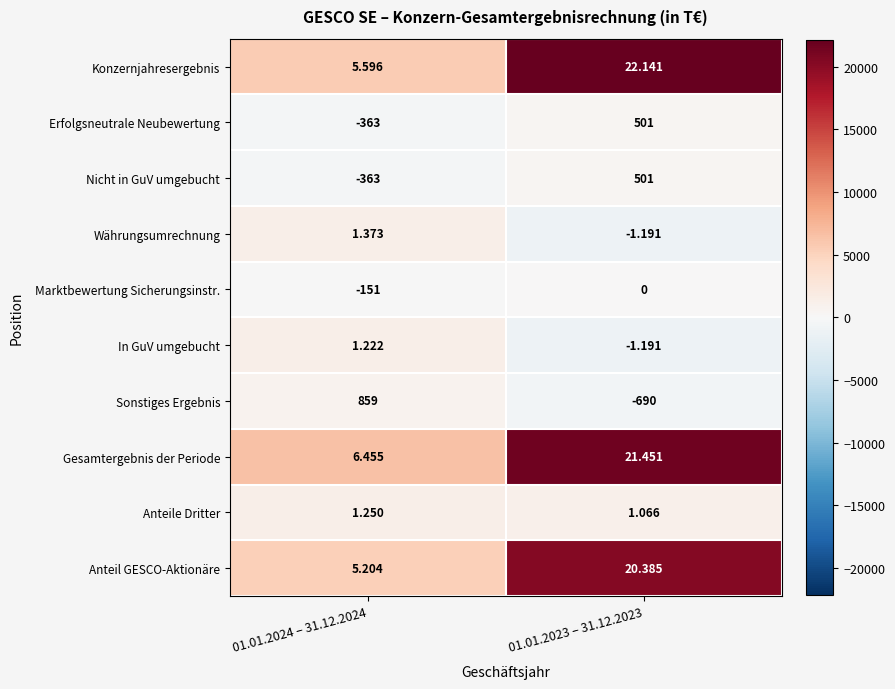

What is the smallest value displayed?

-1191